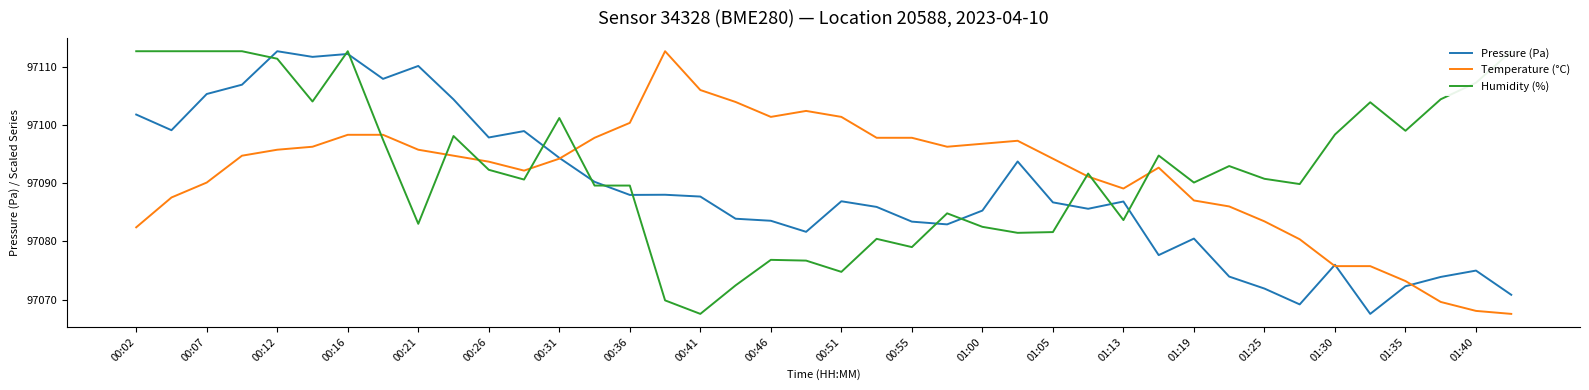

Reading right to left, what are all the values shown in this chart?

Pressure (Pa): 97070.8	97075.0	97073.9	97072.3	97067.5	97076.0	97069.2	97071.9	97073.9	97080.5	97077.6	97086.8	97085.6	97086.7	97093.7	97085.3	97082.9	97083.4	97085.9	97086.9	97081.6	97083.5	97083.9	97087.7	97088.0	97088.0	97090.2	97094.3	97098.9	97097.8	97104.4	97110.1	97107.9	97112.2	97111.7	97112.7	97106.9	97105.3	97099.1	97101.8
Temperature (°C): 97067.5	97068.0	97069.6	97073.2	97075.7	97075.7	97080.4	97083.4	97086.0	97087.0	97092.7	97089.1	97091.1	97094.2	97097.3	97096.8	97096.2	97097.8	97097.8	97101.4	97102.4	97101.4	97103.9	97106.0	97112.7	97100.4	97097.8	97094.2	97092.1	97093.7	97094.7	97095.7	97098.3	97098.3	97096.2	97095.7	97094.7	97090.1	97087.5	97082.4
Humidity (%): 97112.7	97107.2	97104.4	97099.0	97103.9	97098.3	97089.8	97090.7	97092.9	97090.1	97094.7	97083.6	97091.6	97081.6	97081.5	97082.5	97084.8	97079.0	97080.4	97074.8	97076.7	97076.8	97072.4	97067.5	97069.9	97089.6	97089.6	97101.2	97090.6	97092.3	97098.1	97083.0	97097.4	97112.7	97104.0	97111.4	97112.7	97112.7	97112.7	97112.7